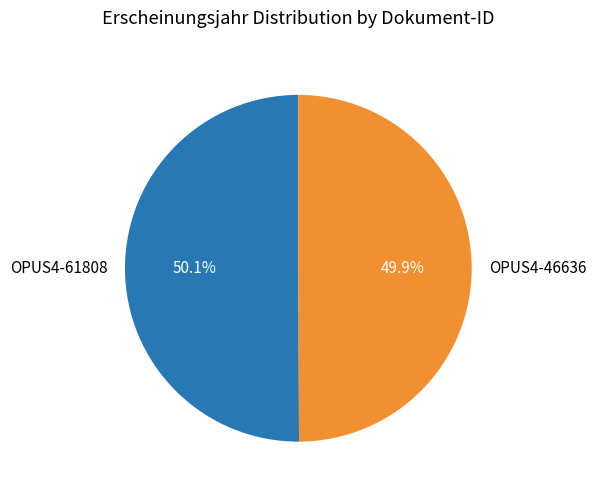

The OPUS4-61808 slice represents 50% of the pie. True or false?

True